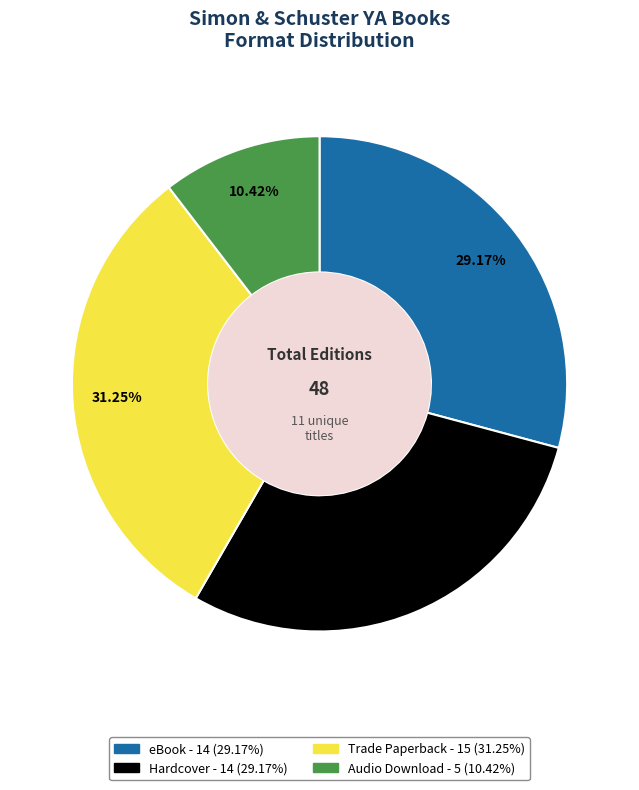

The Trade Paperback slice represents 45% of the pie. True or false?

False